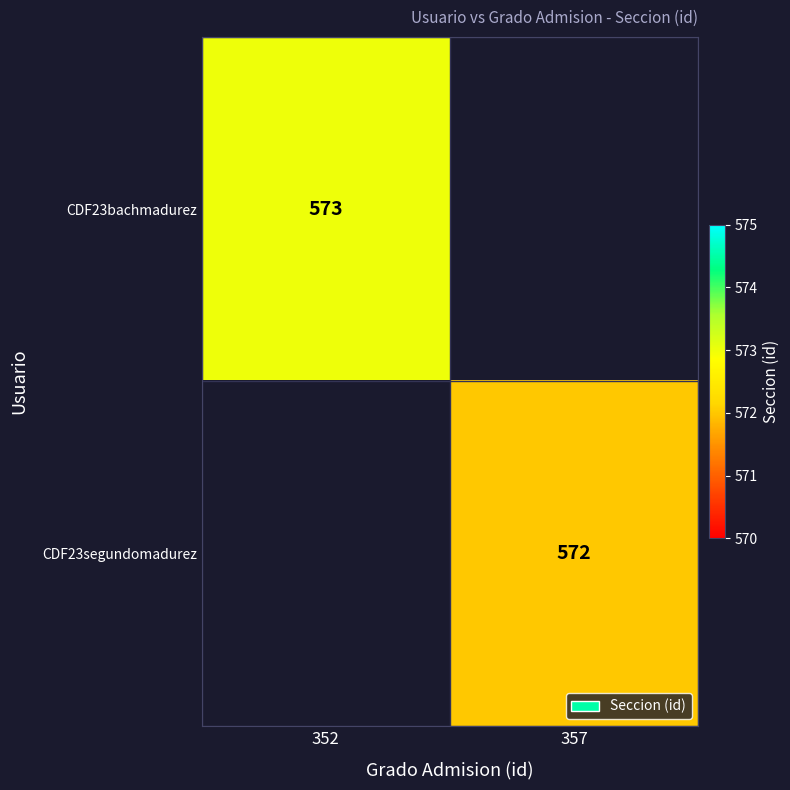

True or false: CDF23bachmadurez has a value of 573 at 352.

True